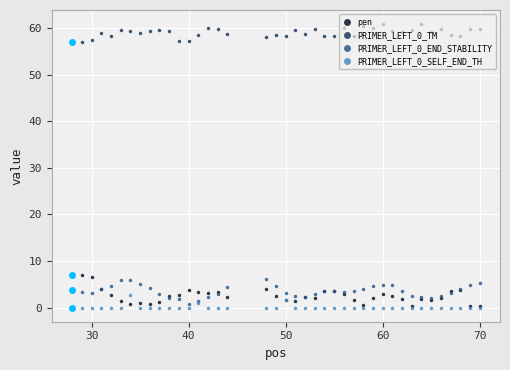

What is the maximum value shown in the chart?

60.9